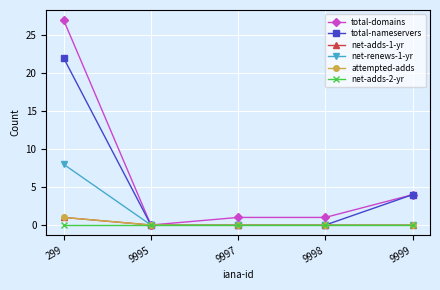

Does the chart have visible grid lines?

Yes